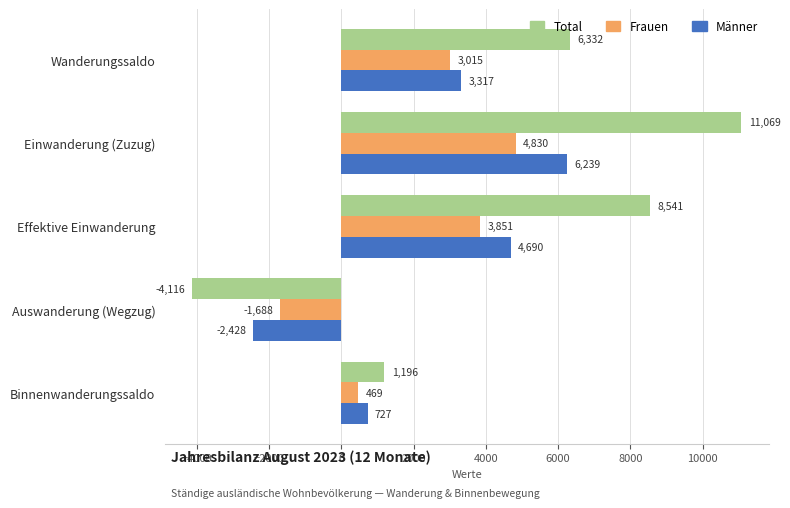

The value of Total at Einwanderung (Zuzug) is 19182. True or false?

False